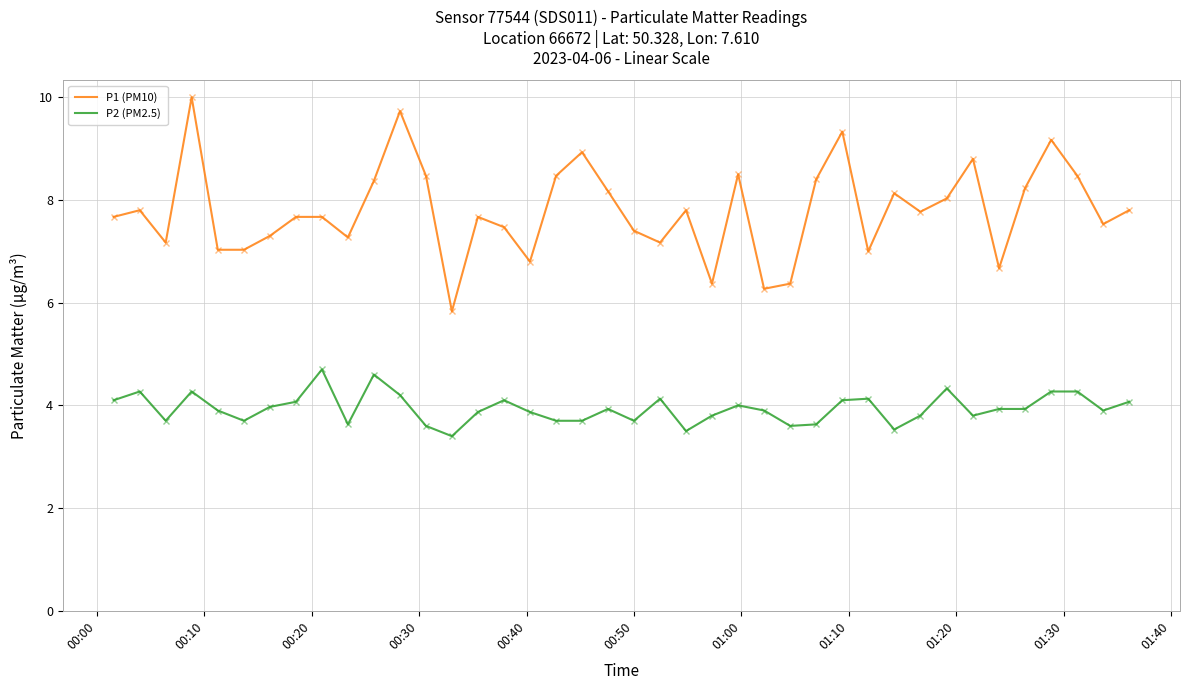

Which series has the largest total across all categories?

P1 (PM10)